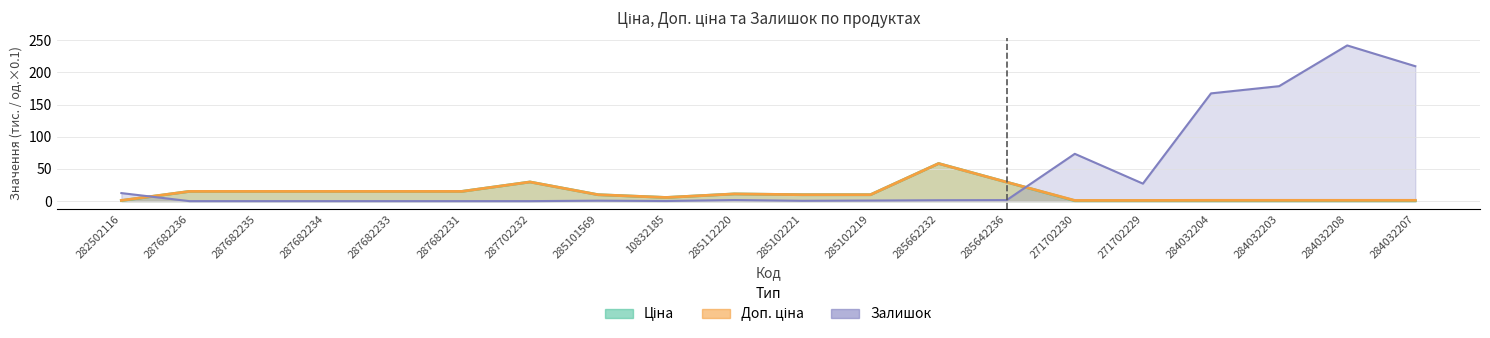

Which has a higher value, 10832185 or 285642236?

285642236